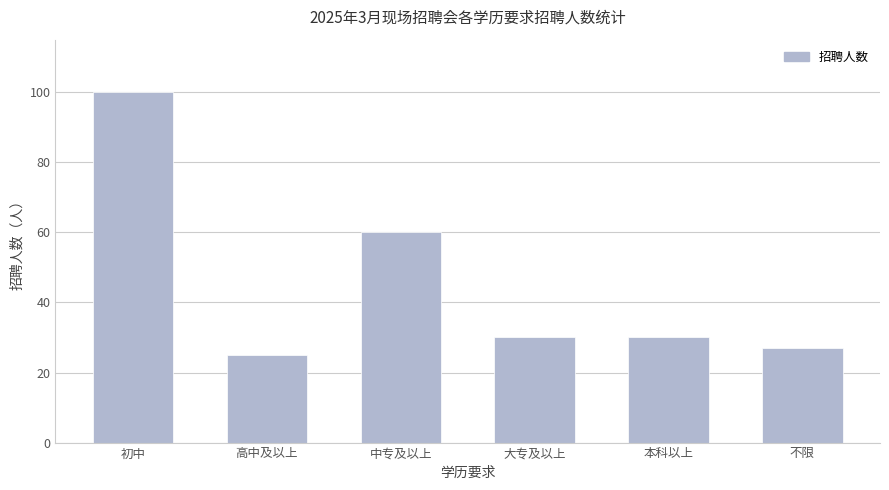

At which category does the chart reach its peak across all series?

初中